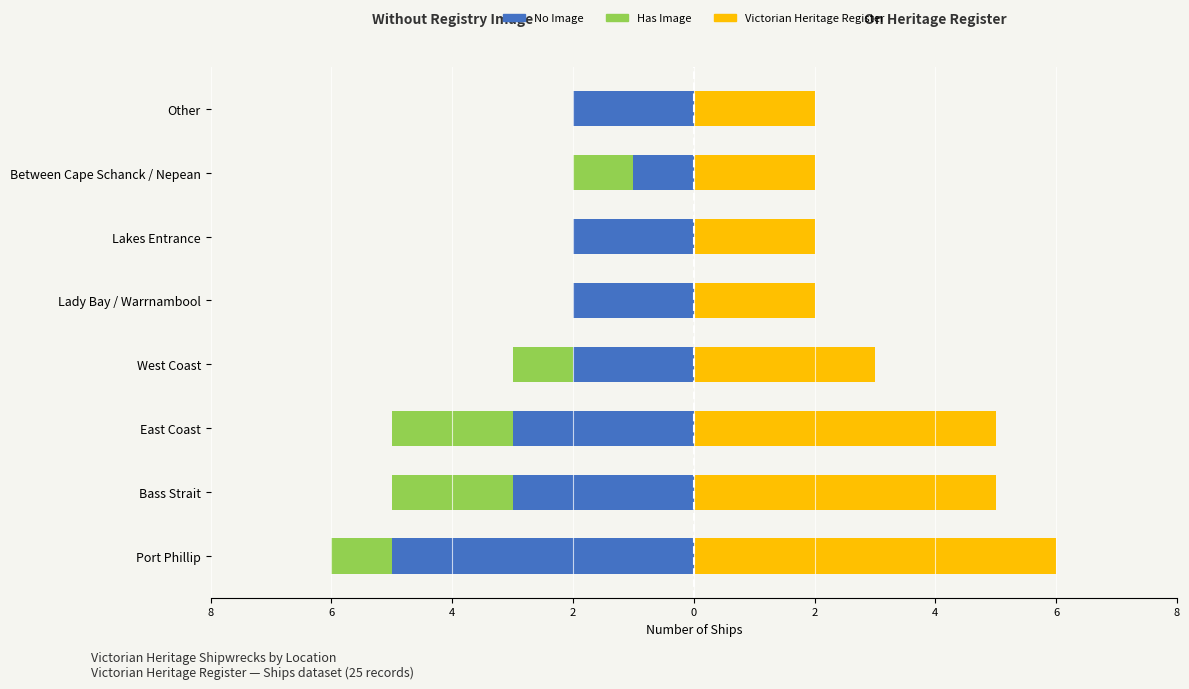

How many data points in Victorian Heritage Register are above 3?

3